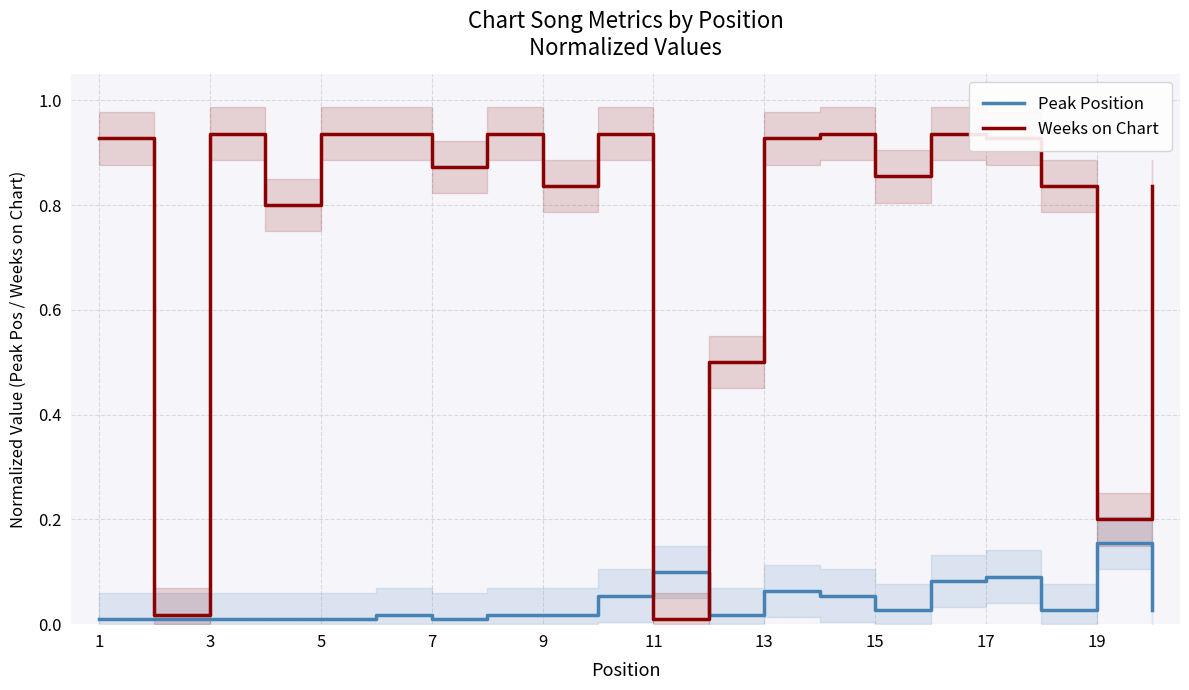

At which label does Peak Position reach its minimum?

1